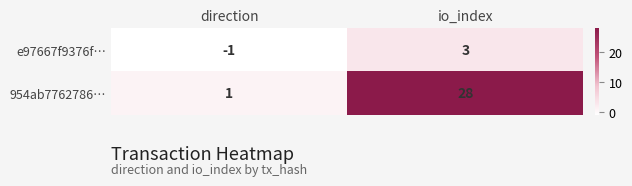

Is the value of e97667f9376f… at io_index greater than the value of 954ab7762786… at io_index?

No